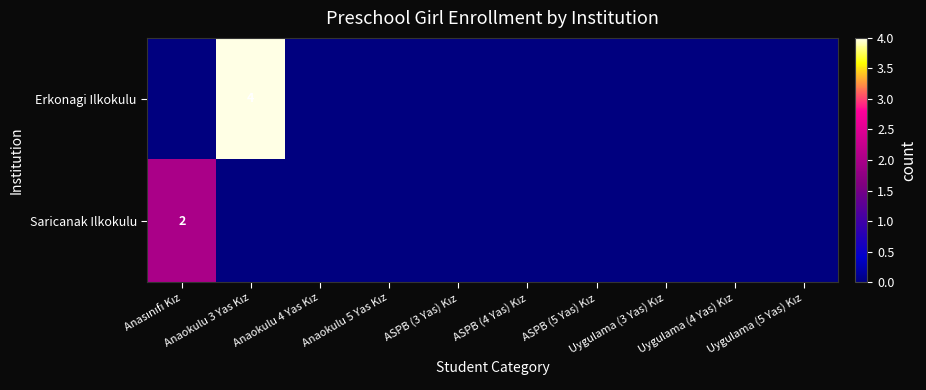

The value of Saricanak Ilkokulu at Anaokulu 3 Yas Kız is 1. True or false?

False